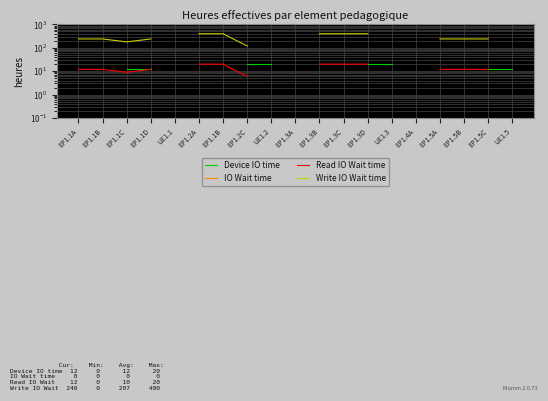

In Read IO Wait time, how many points are lower than both neighbors (excluding endpoints)?

1